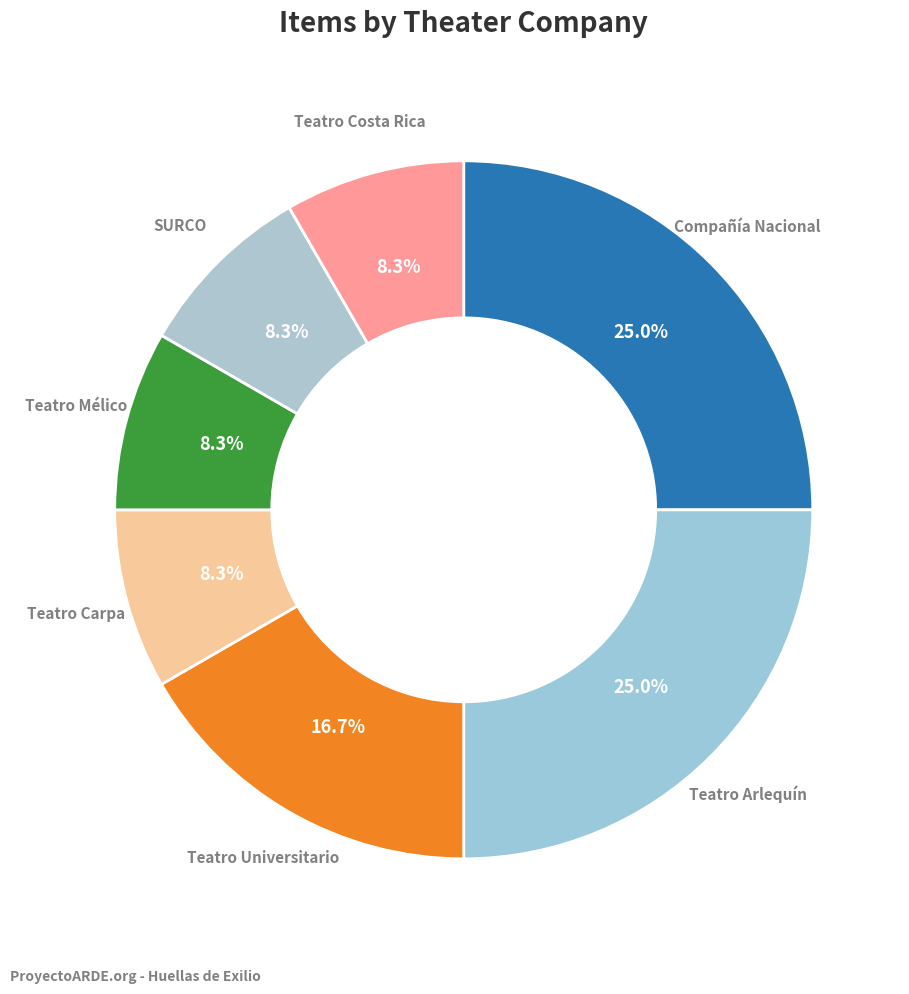

Rank the categories by value from highest to lowest.

Compañía Nacional de Teatro de Costa Rica, Teatro Arlequín, Teatro Universitario Universidad de Costa Rica, Teatro Carpa Carmen Bunster, Teatro Mélico Salazar Carmen Bunster, SURCO Compañía Nacional de Teatro Sara, Teatro Costa Rica Alejandro Sieveking